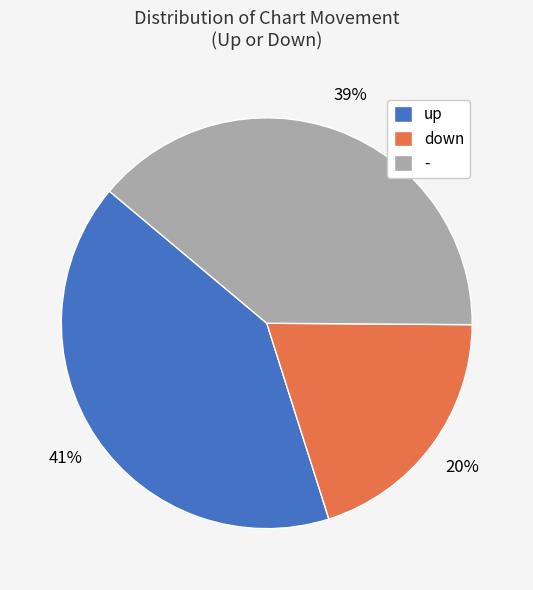

Approximately how many times larger is the value at up compared to -?

1.1